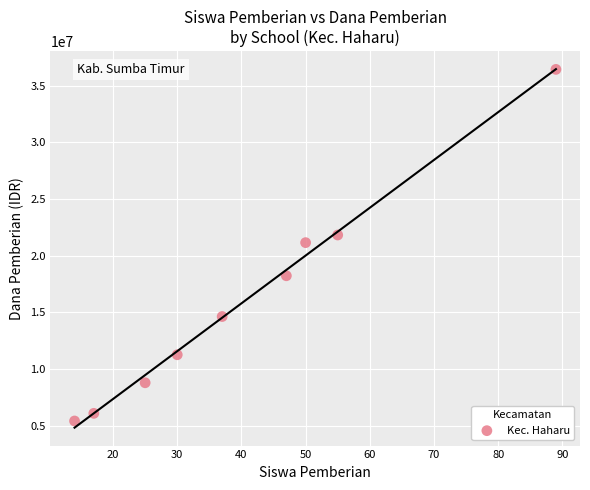

What is the range of X values (max minus min)?

75